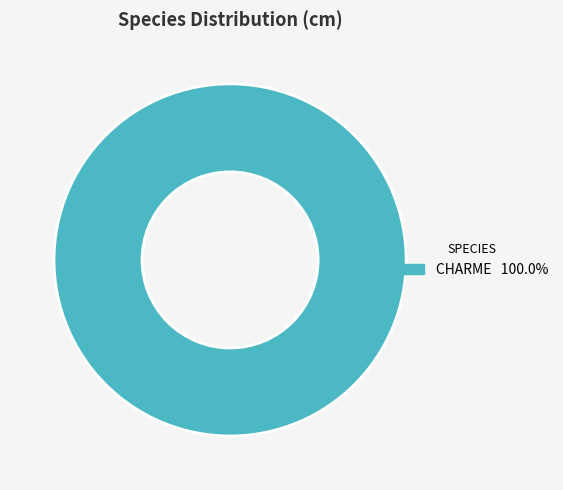

Is there any slice that represents more than half of the pie?

Yes